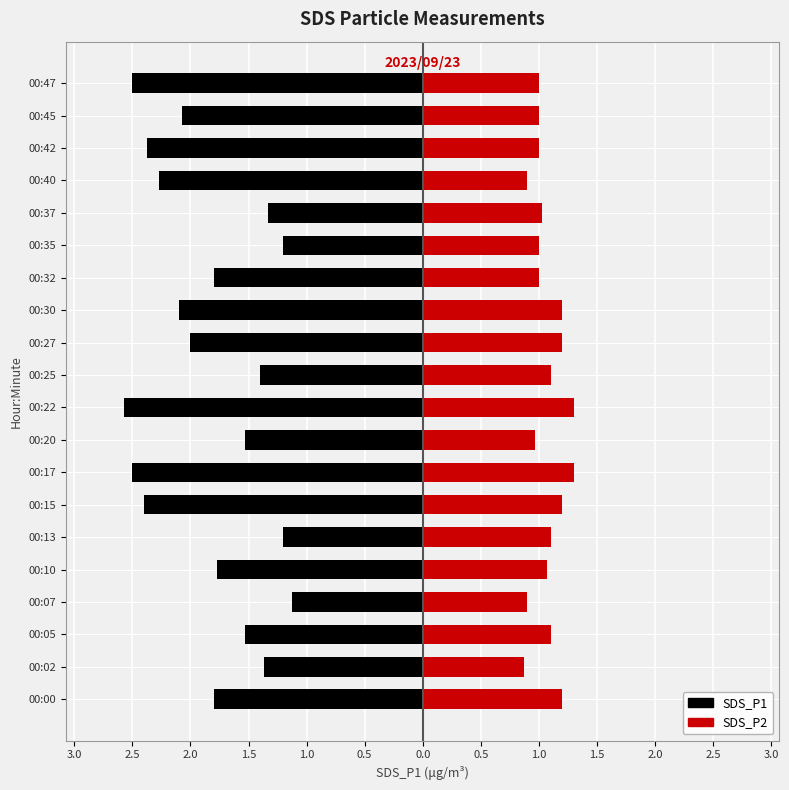

Which series has the widest spread of values?

SDS_P1